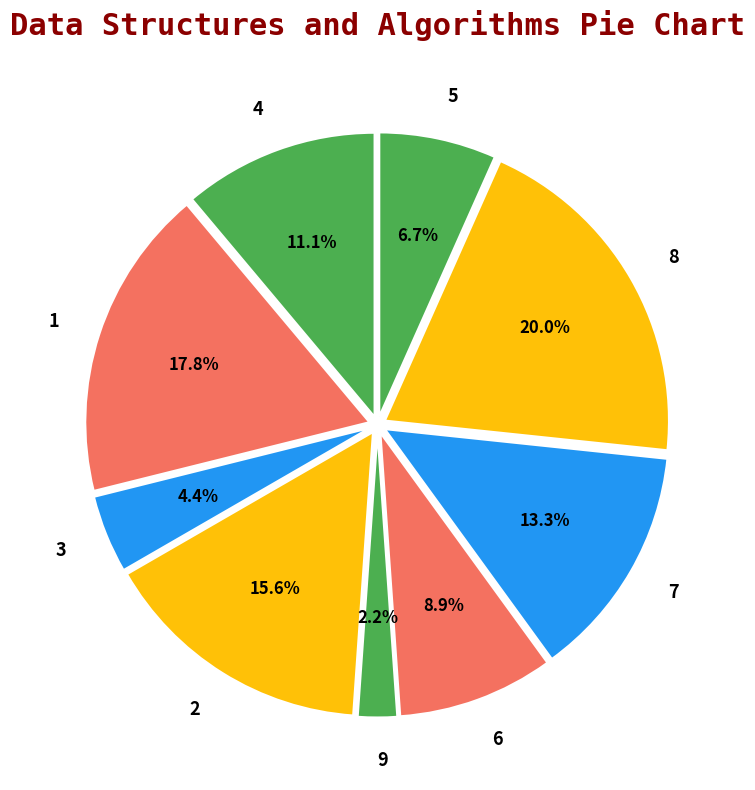

Between 4 and 3, which is larger?

4